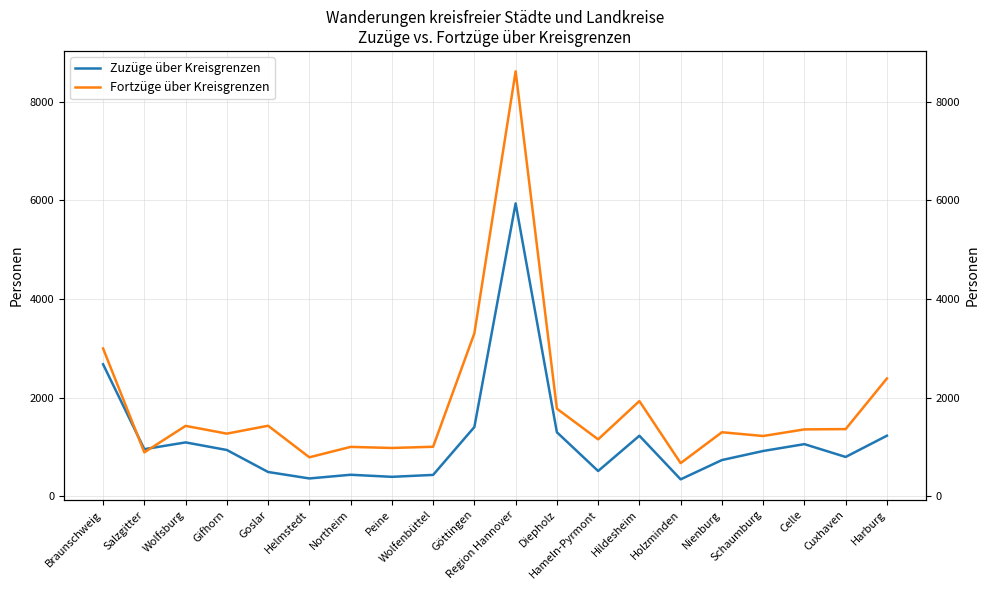

Reading right to left, list all the values displayed in this chart.

Zuzüge über Kreisgrenzen: 1230	799	1059	920	736	345	1229	514	1300	5941	1406	435	396	438	363	494	940	1094	957	2678
Fortzüge über Kreisgrenzen: 2390	1364	1358	1224	1300	674	1932	1156	1778	8619	3307	1006	981	1003	792	1432	1272	1429	892	2998